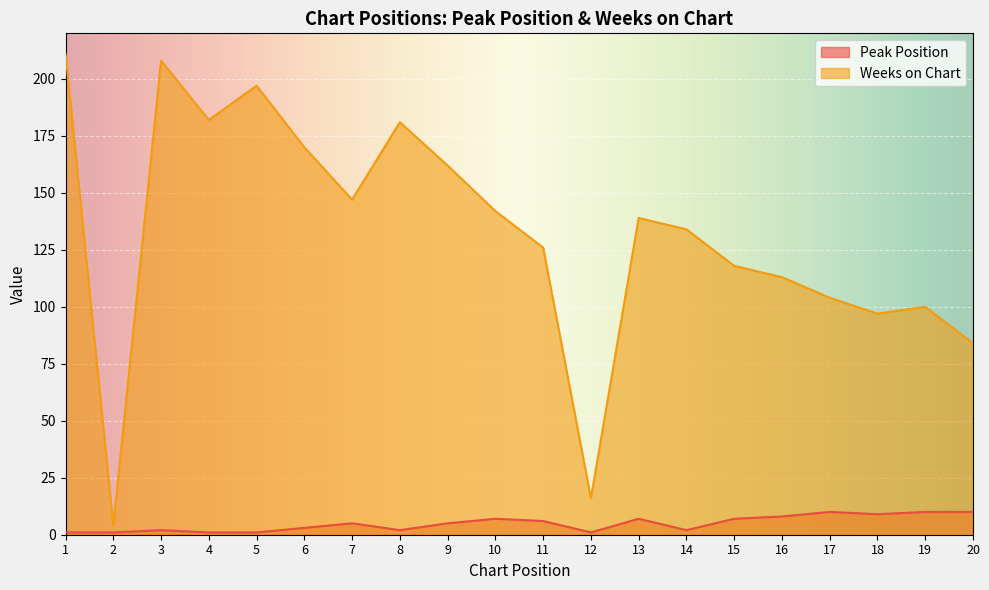

True or false: Weeks on Chart and Peak Position intersect in this chart.

False